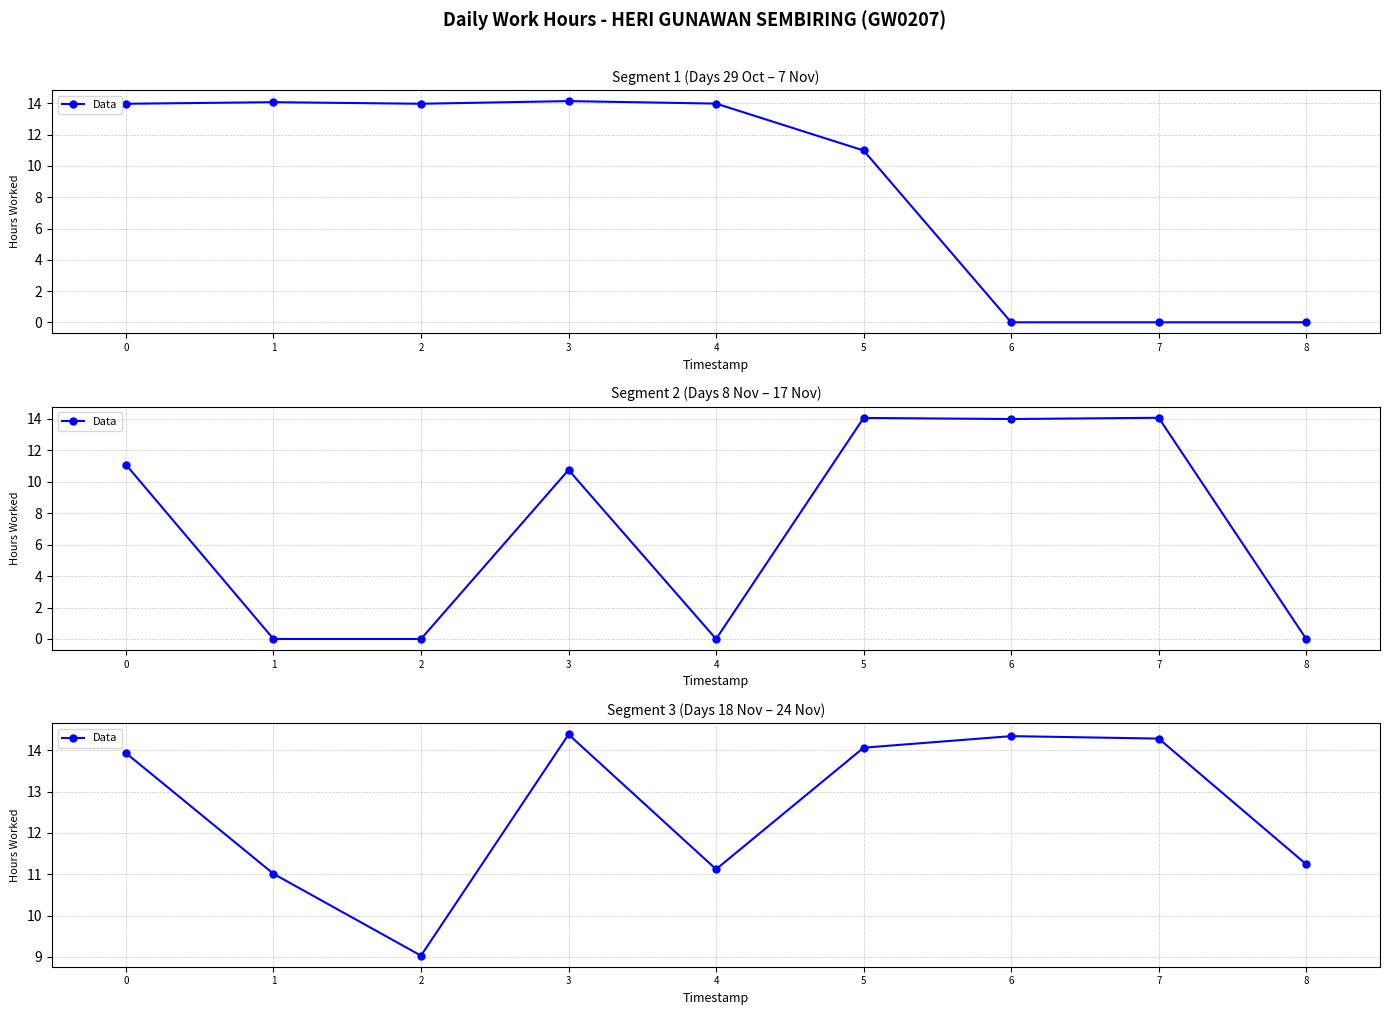

What is the change in value from 0 to 2?

-4.9